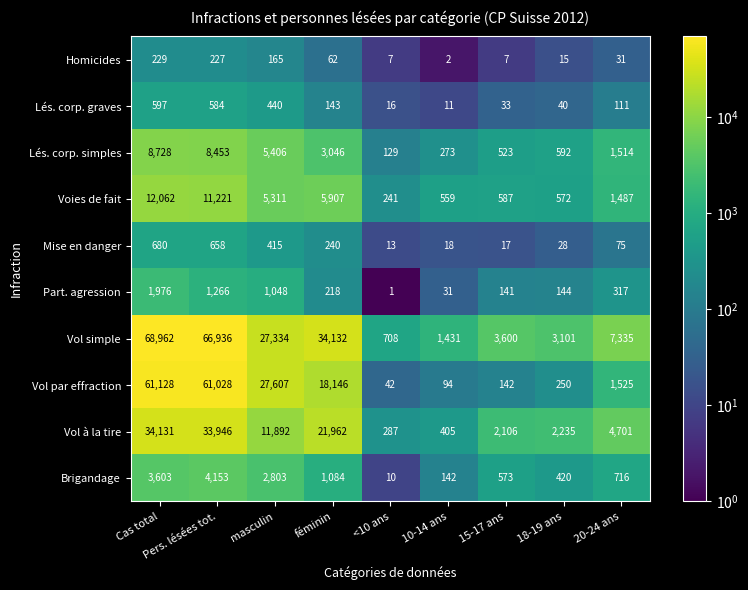

Is it true that Brigandage equals 192 at 20-24 ans?

False